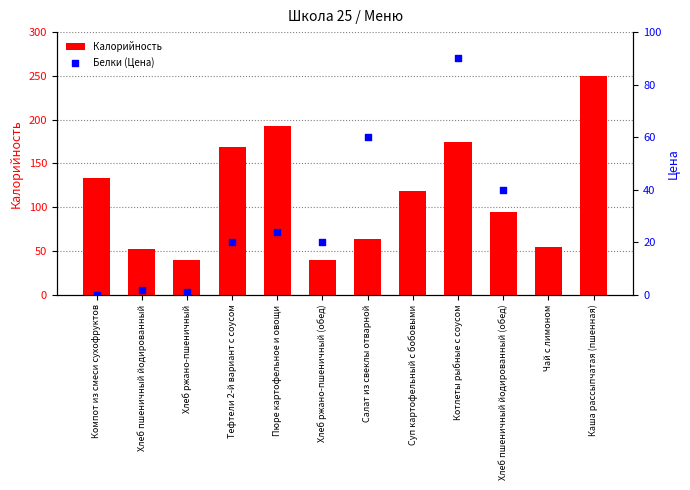

Which series has the largest Y range (max minus min)?

Калорийность